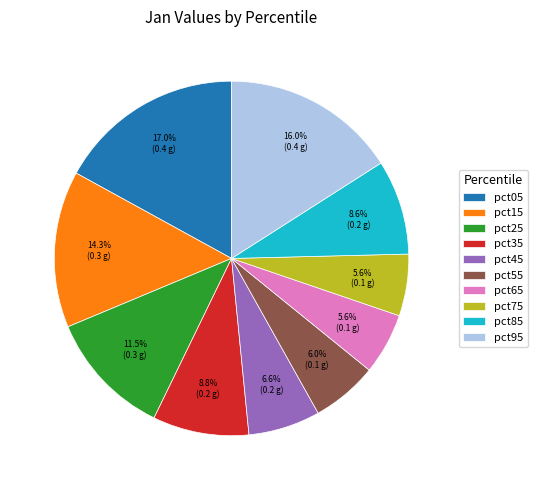

What percentage is the pct55 slice, to the nearest percent?

6%